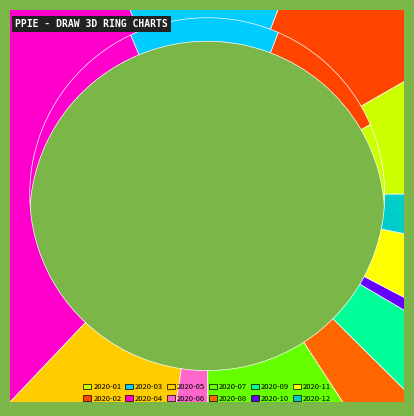

What is the change in value from 2020-04 to 2020-11?

-137